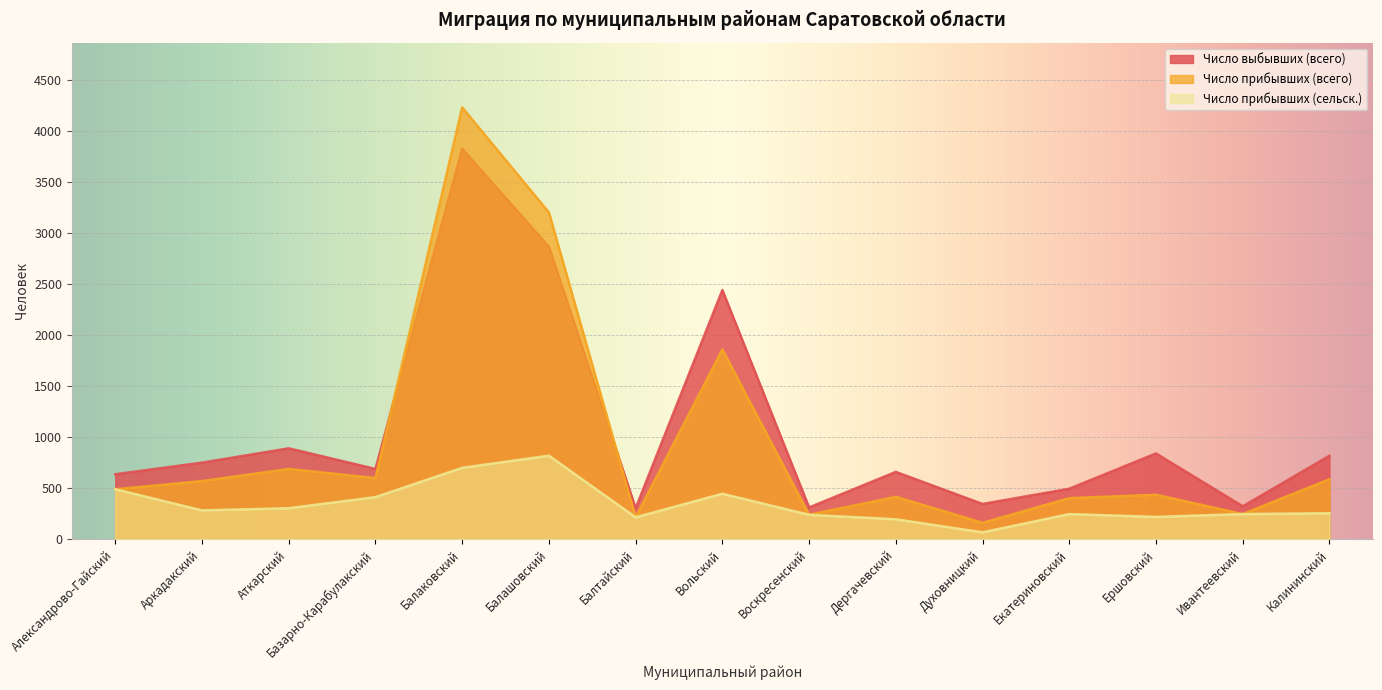

At which label does Число прибывших (сельск.) first exceed 254?

Александрово-Гайский